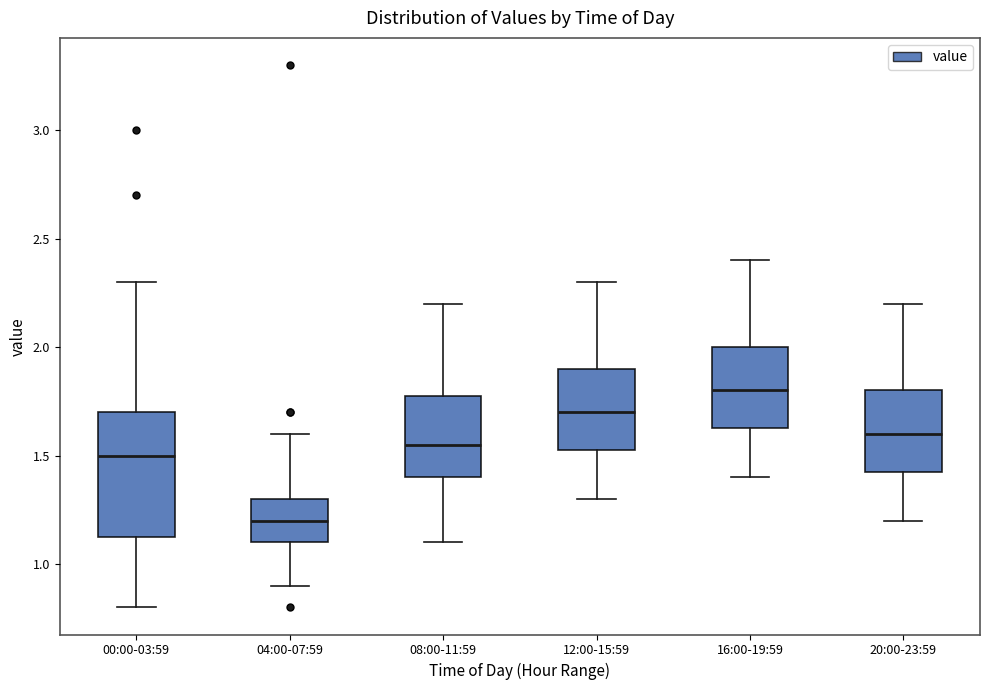

Which box has the lowest median line?

04:00-07:59